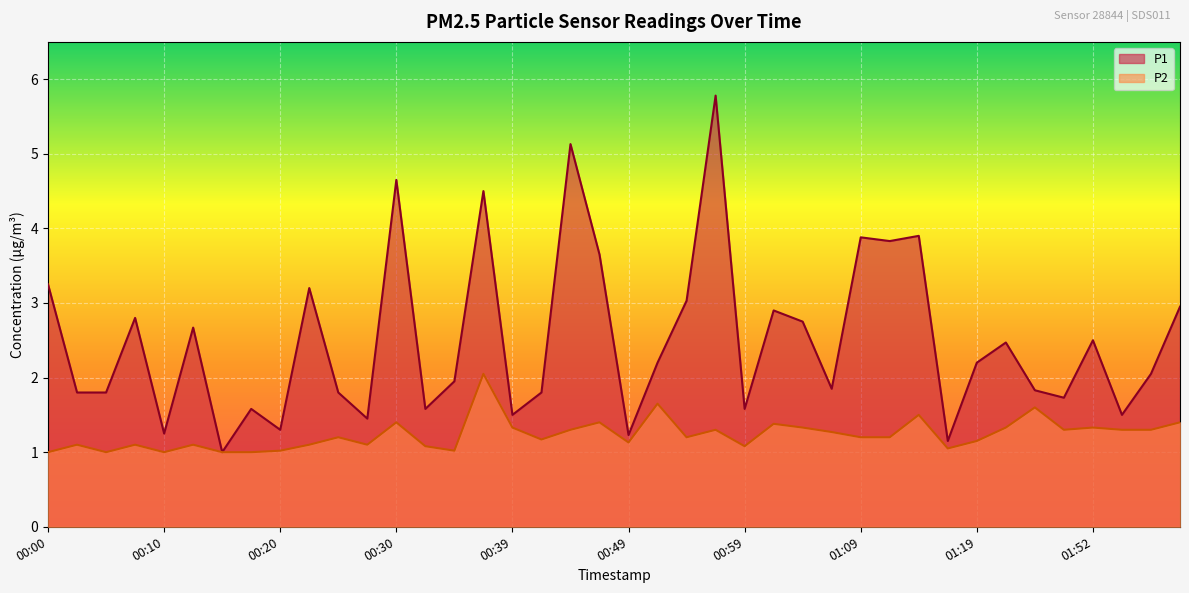

Count the number of categories in the chart.

40